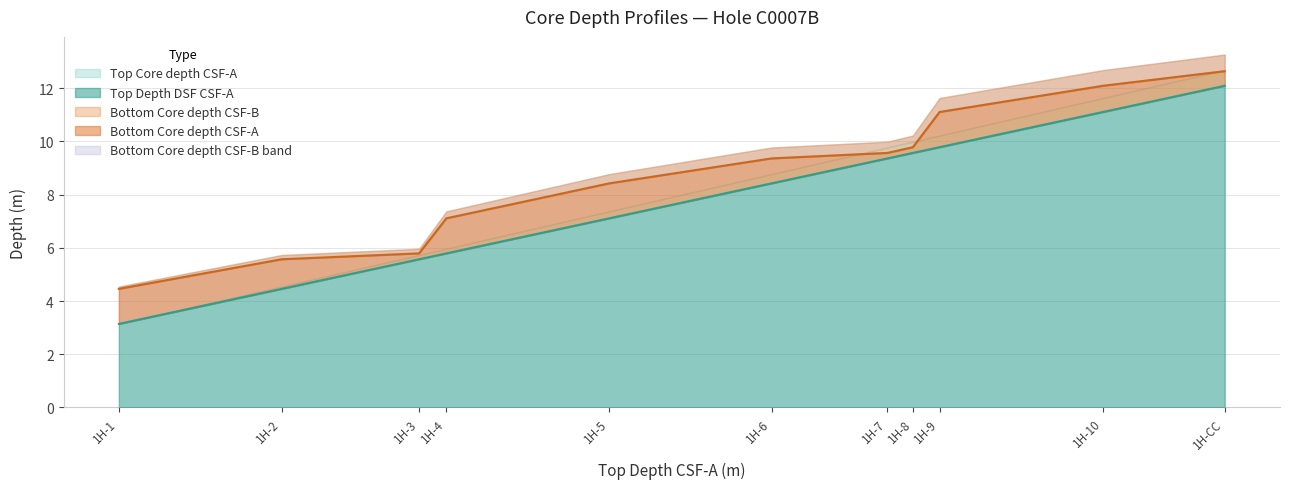

Reading left to right, transcribe all the data shown in this chart.

Top Core depth CSF-A: 3.1	4.5	5.6	5.8	7.1	8.4	9.4	9.6	9.8	11.1	12.1
Top Core depth CSF-B: 3.1	4.5	5.7	6.0	7.4	8.8	9.8	10.0	10.2	11.6	12.7
Top Depth DSF CSF-A: 3.1	4.5	5.6	5.8	7.1	8.4	9.4	9.6	9.8	11.1	12.1
Bottom Core depth CSF-A: 4.5	5.6	5.8	7.1	8.4	9.4	9.6	9.8	11.1	12.1	12.6
Bottom Core depth CSF-B: 4.5	5.7	6.0	7.4	8.8	9.8	10.0	10.2	11.6	12.7	13.3